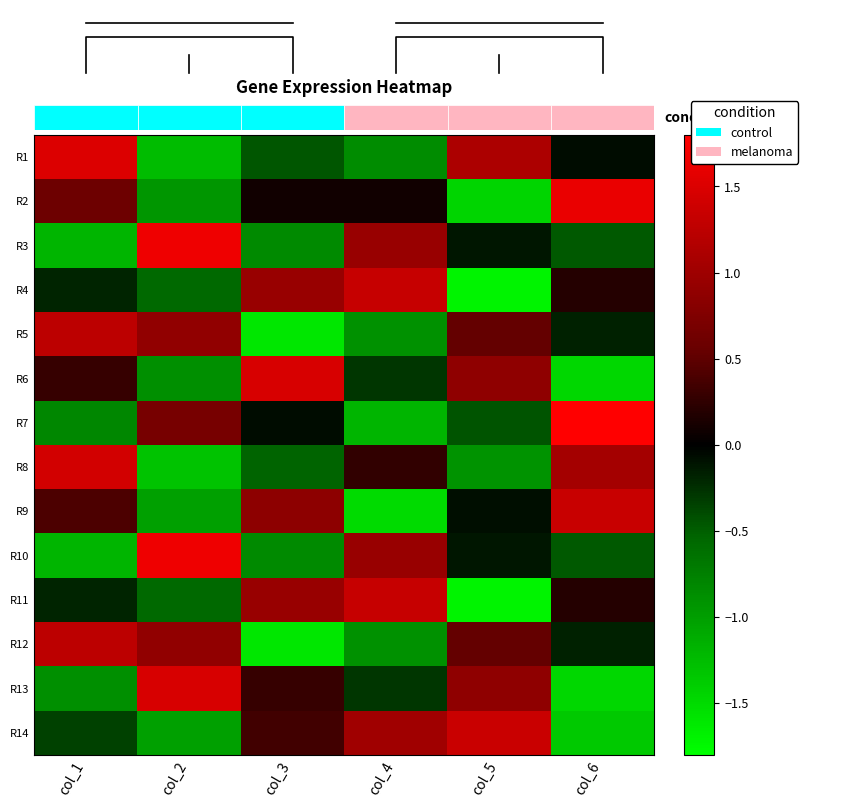

At which label is R12 closest to 0?

col_6